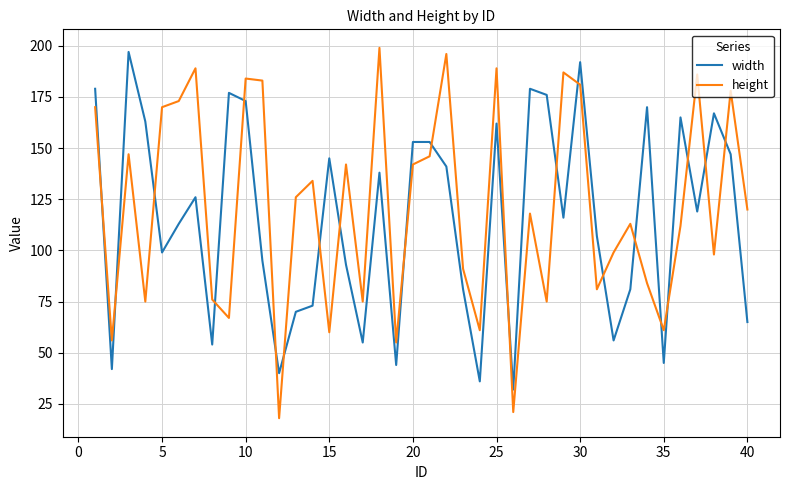

Reading right to left, what are all the values shown in this chart?

width: 65	147	167	119	165	45	170	81	56	107	192	116	176	179	32	162	36	81	141	153	153	44	138	55	93	145	73	70	40	95	173	177	54	126	113	99	163	197	42	179
height: 120	178	98	186	112	61	84	113	99	81	181	187	75	118	21	189	61	91	196	146	142	55	199	75	142	60	134	126	18	183	184	67	76	189	173	170	75	147	56	170